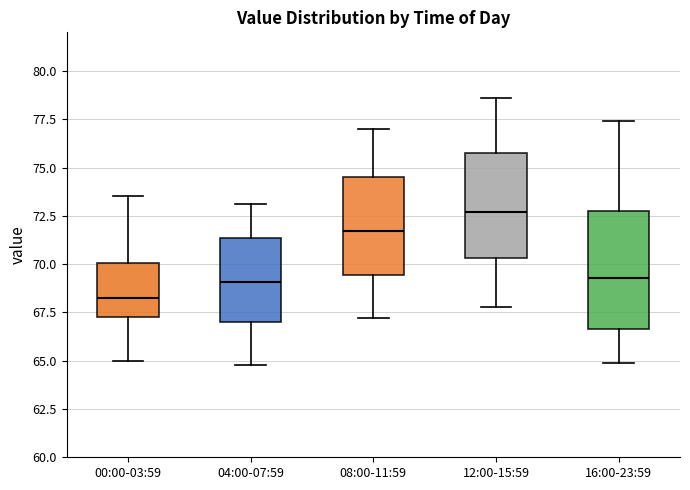

Comparing the boxes themselves (not the whiskers), which one is the tallest?

16:00-23:59